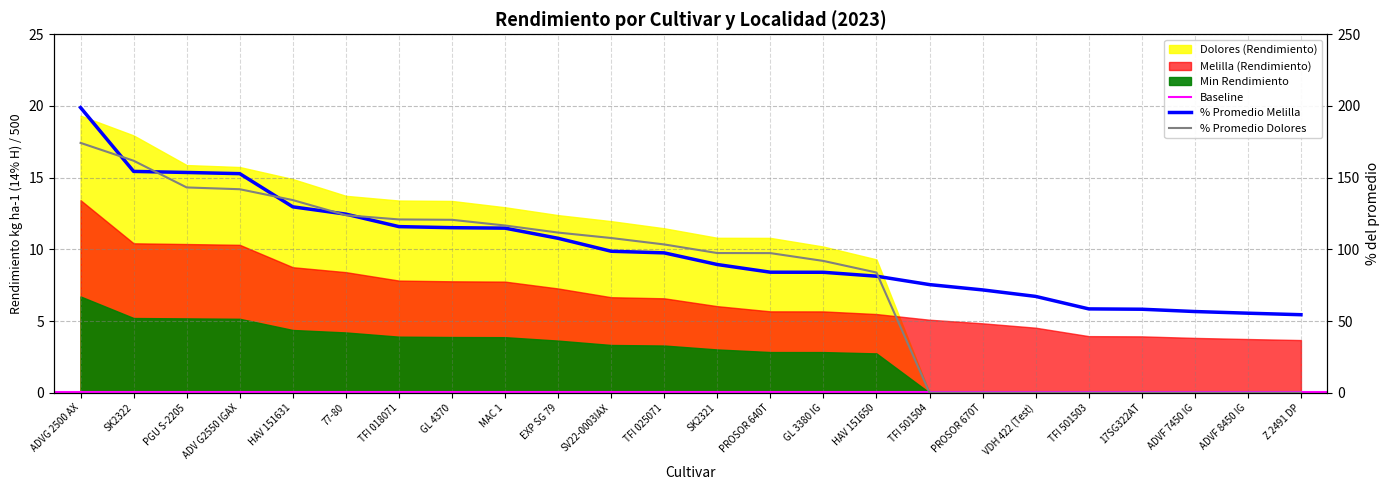

At which label does Dolores first exceed 103?

ADVG 2500 AX